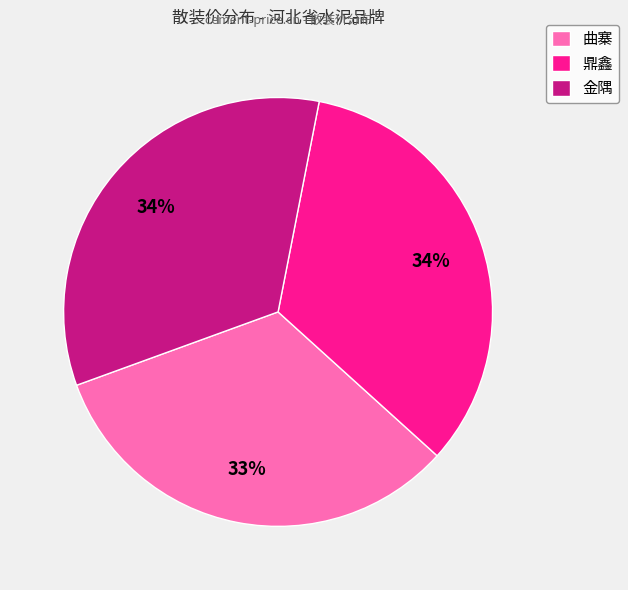

Is there a majority slice in this chart?

No